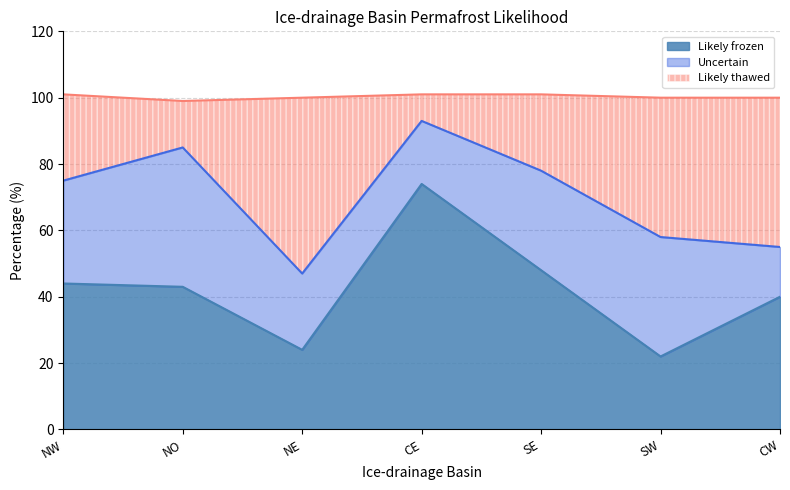

Which category has the highest value in the Likely frozen series?

CE